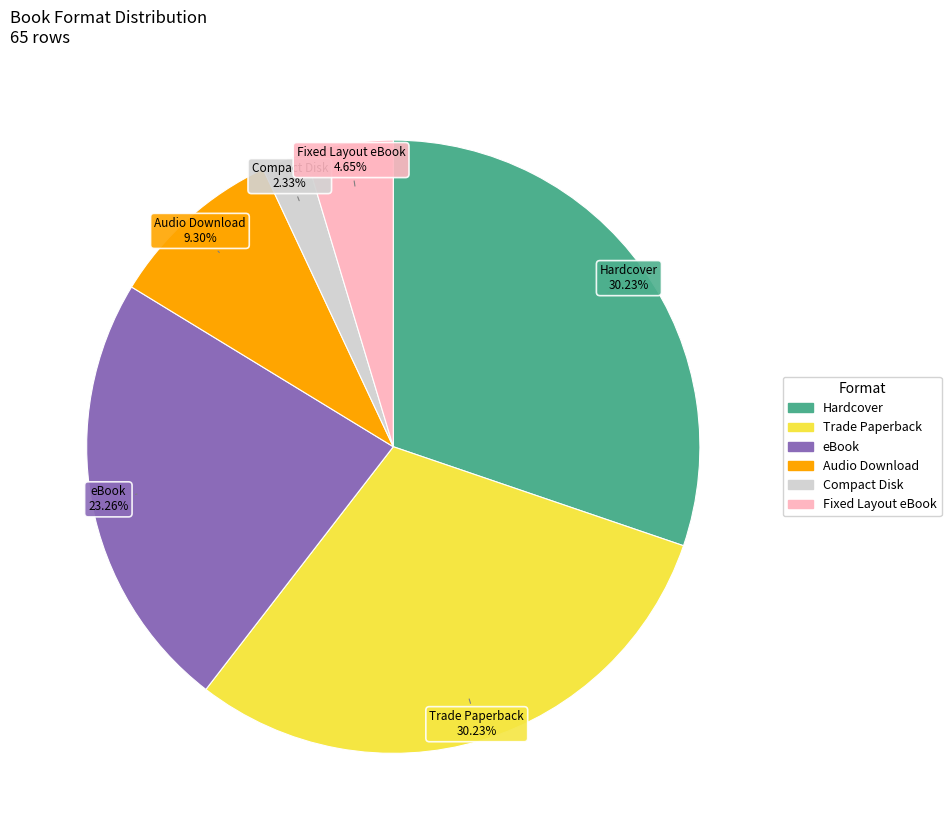

Is there a majority slice in this chart?

No